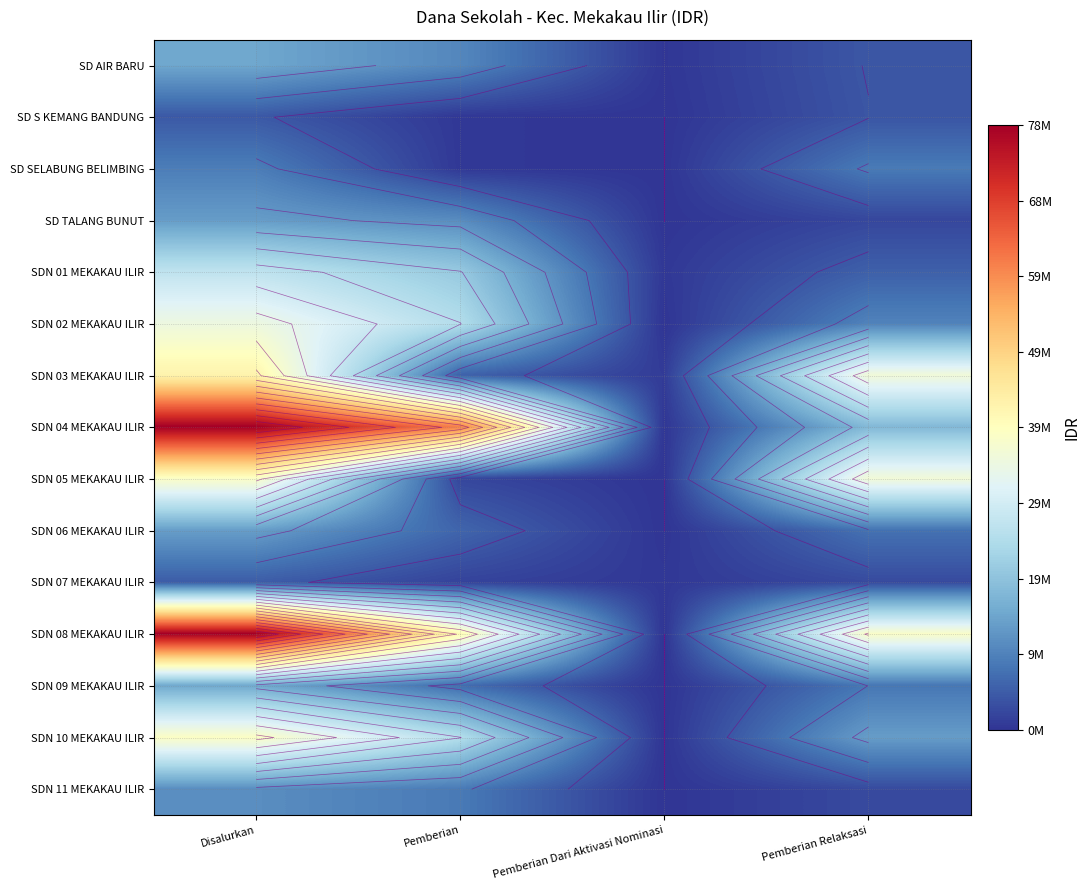

The SDN 11 MEKAKAU ILIR series shows -3446884 at Pemberian Dari Aktivasi Nominasi. True or false?

False